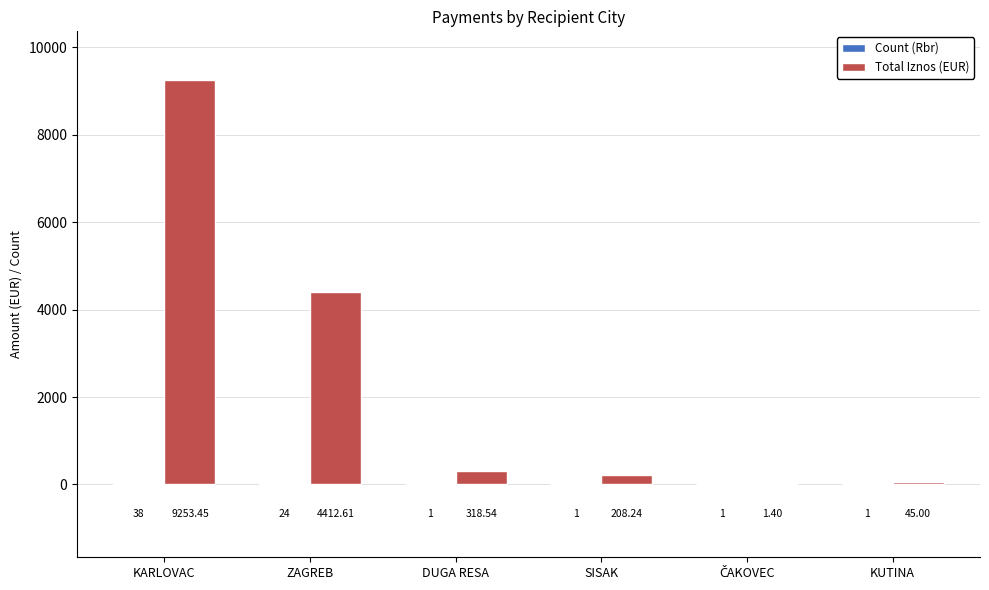

What is the greatest value displayed?

9253.5